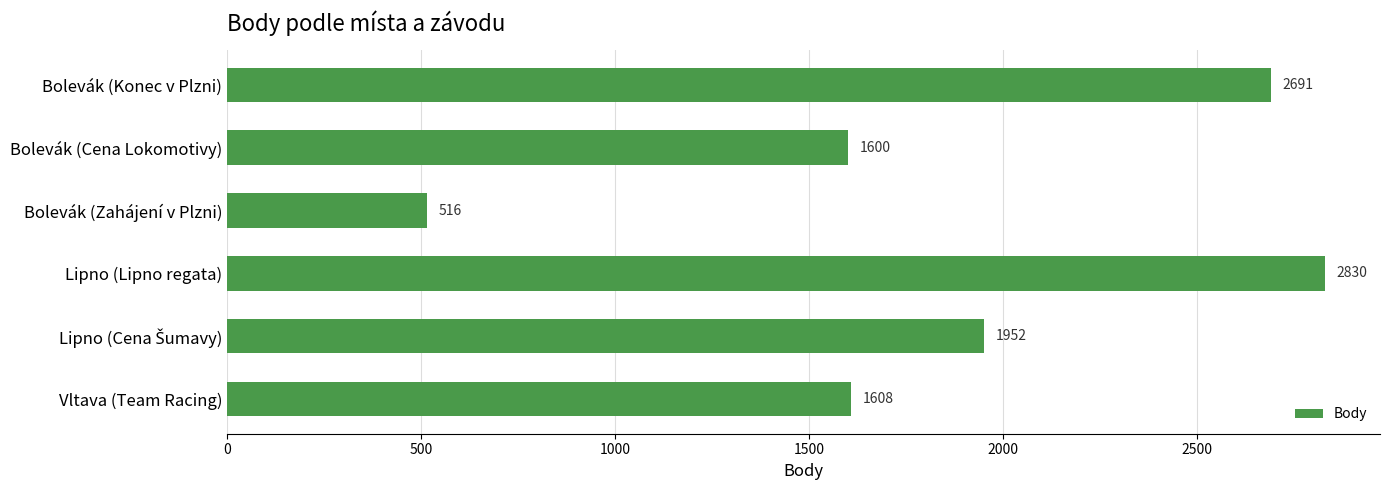

What is the maximum value shown in the chart?

2830